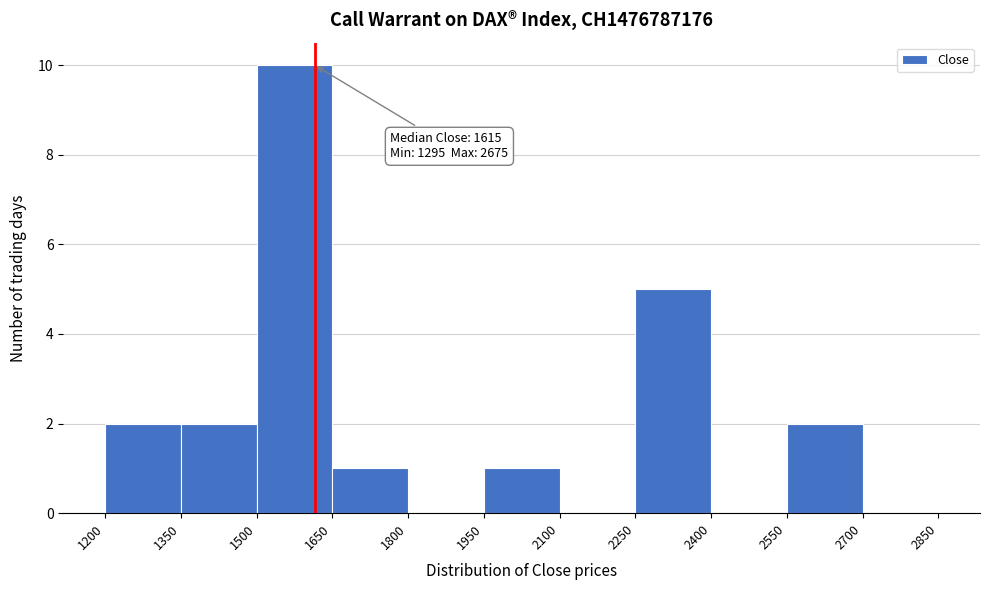

Which range on the x-axis has the tallest bar?

1500 to 1650